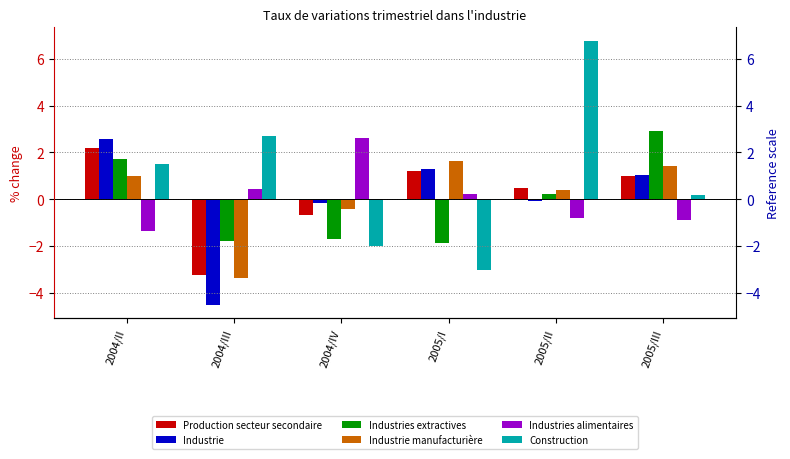

How many values in Industrie manufacturière are above zero?

4